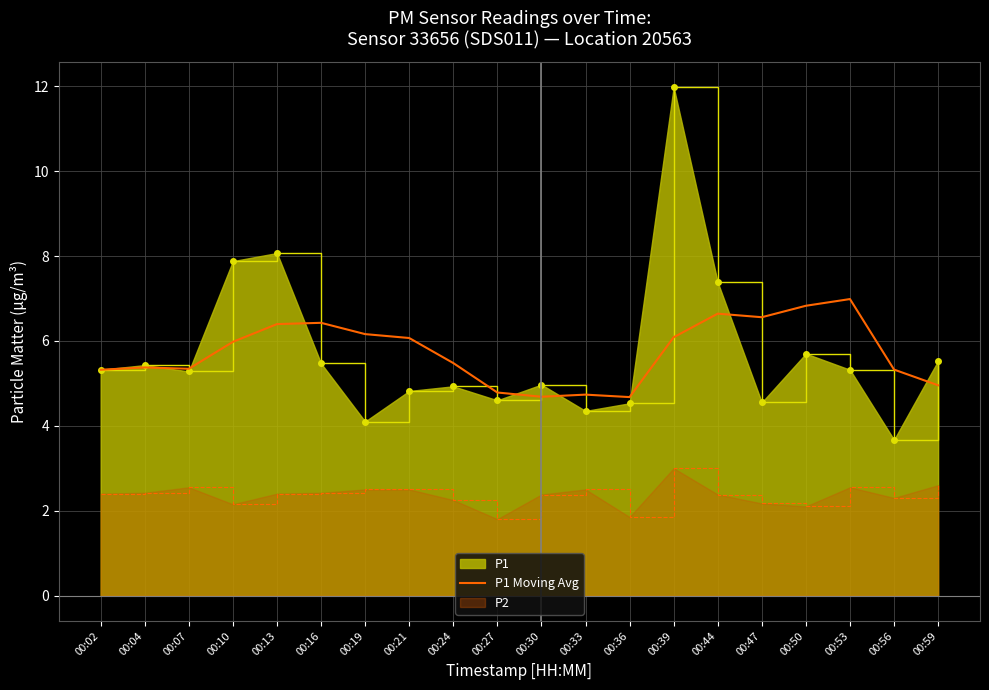

What is the average value?

5.7